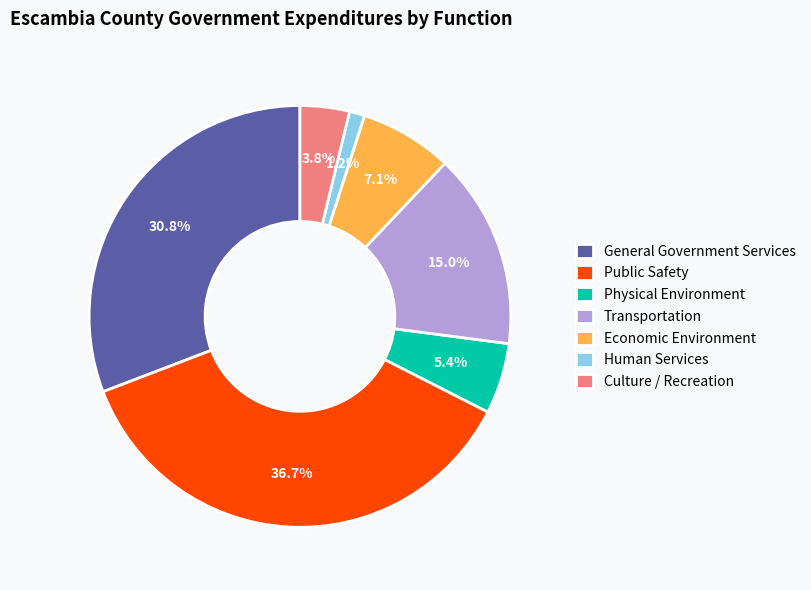

The Public Safety slice represents 45% of the pie. True or false?

False